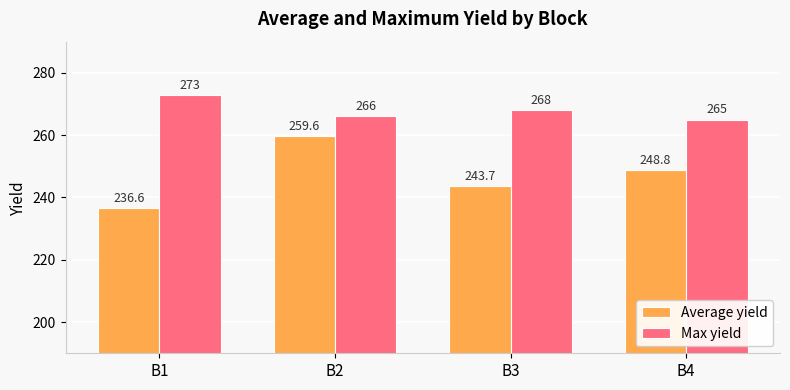

At which label does Average yield reach its minimum?

B1